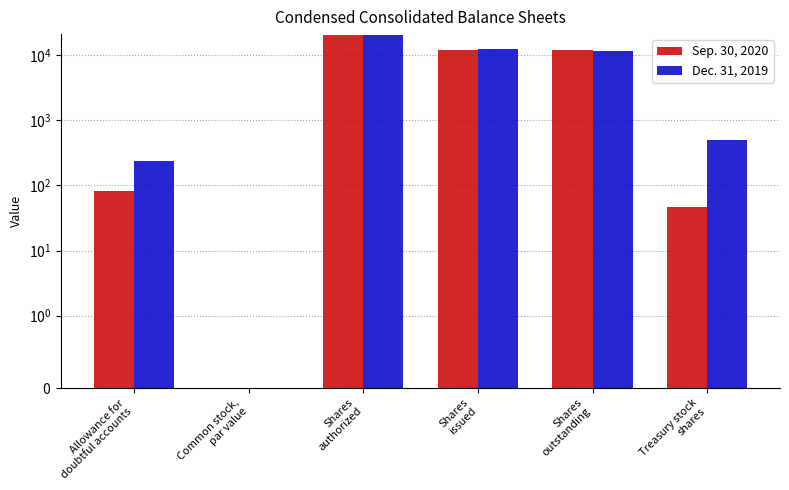

What is the average value of the Dec. 31, 2019 series?

7460.0